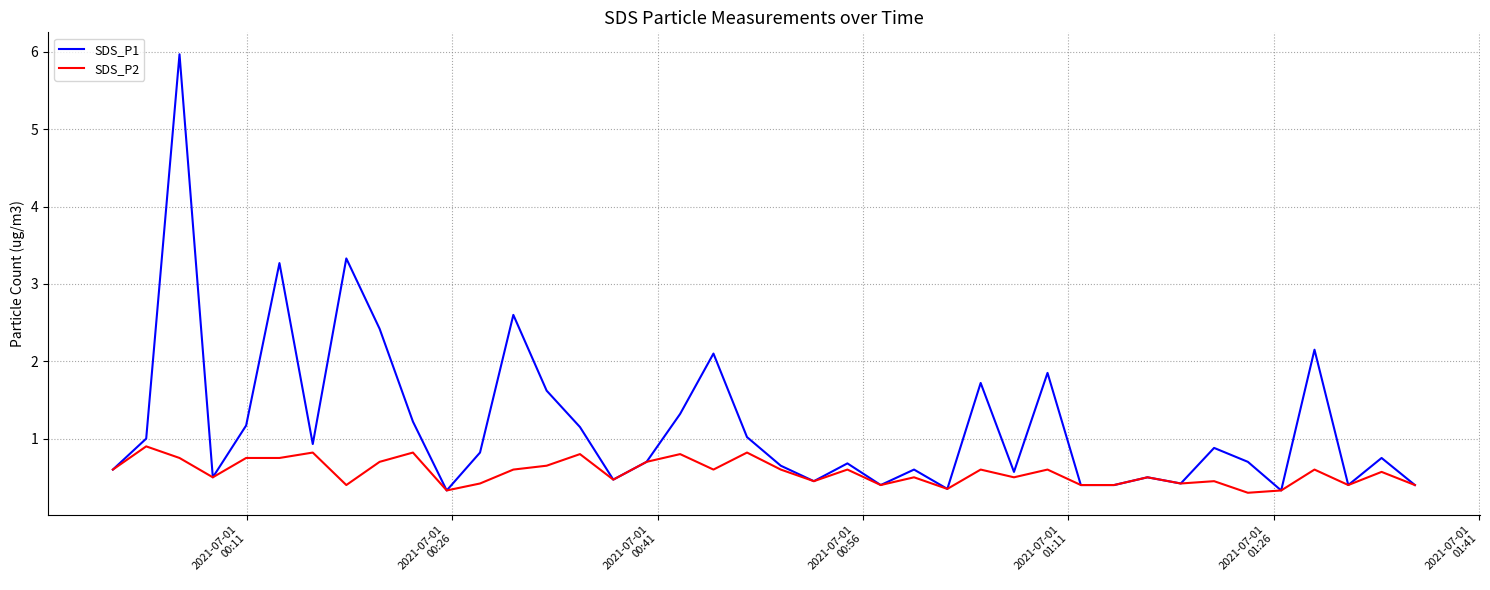

List the series in order of their overall mean, lowest first.

SDS_P2, SDS_P1